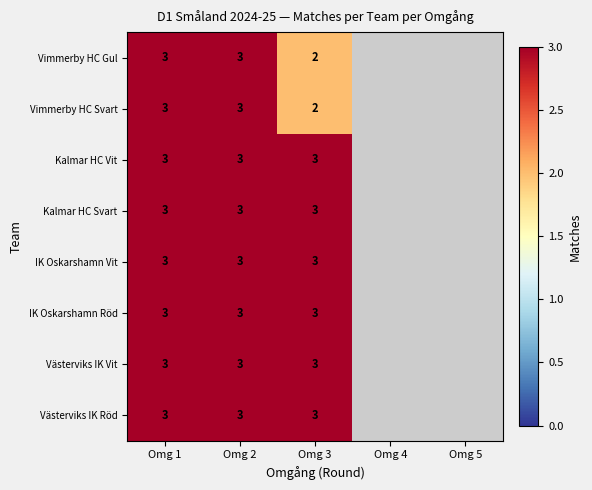

What is the total value across all series at Omg 3?

22